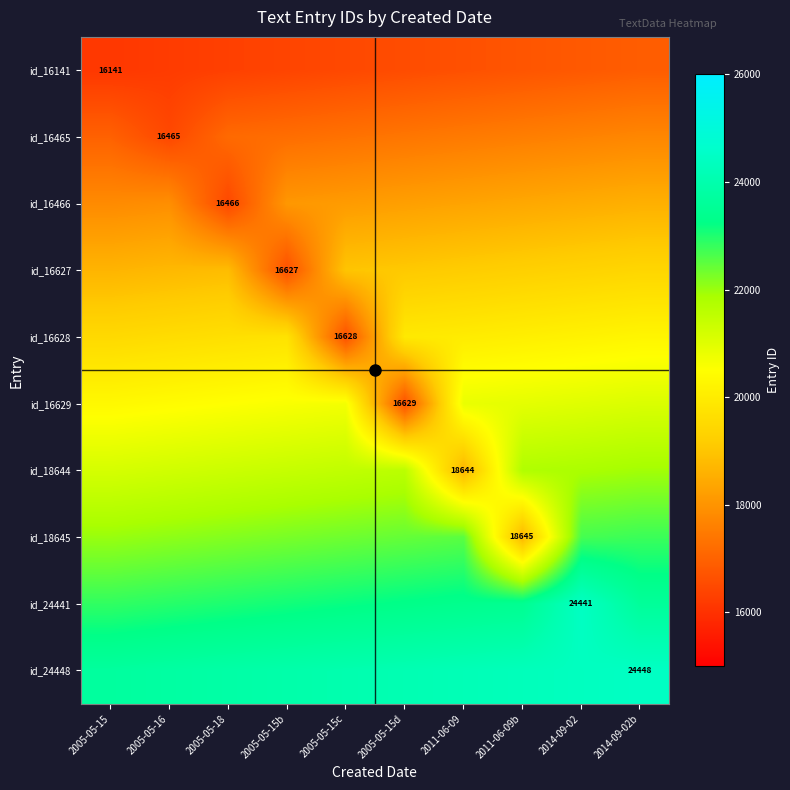

Rank the series by their maximum value, from highest to lowest.

id_24448, id_24441, id_18645, id_18644, id_16629, id_16628, id_16627, id_16466, id_16465, id_16141